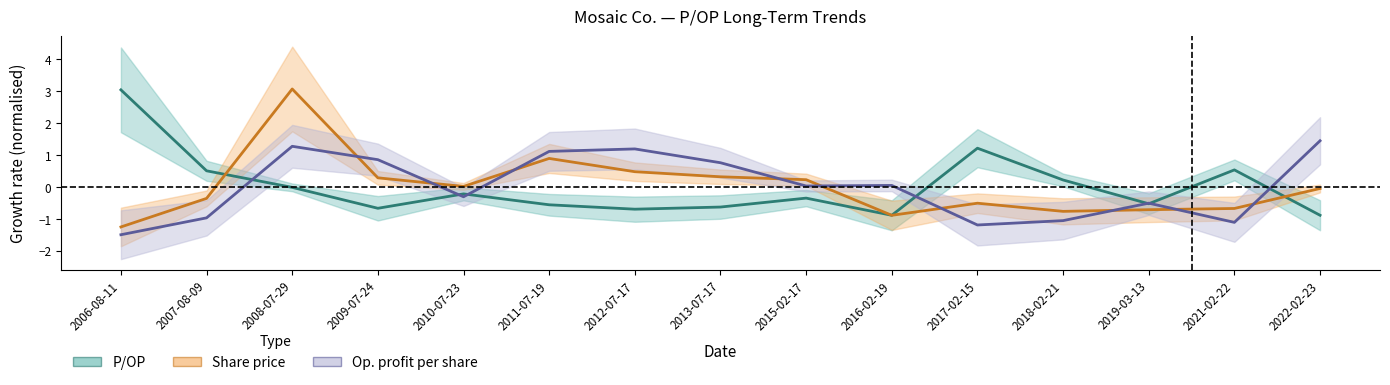

At which label is Share price closest to 0?

2010-07-23